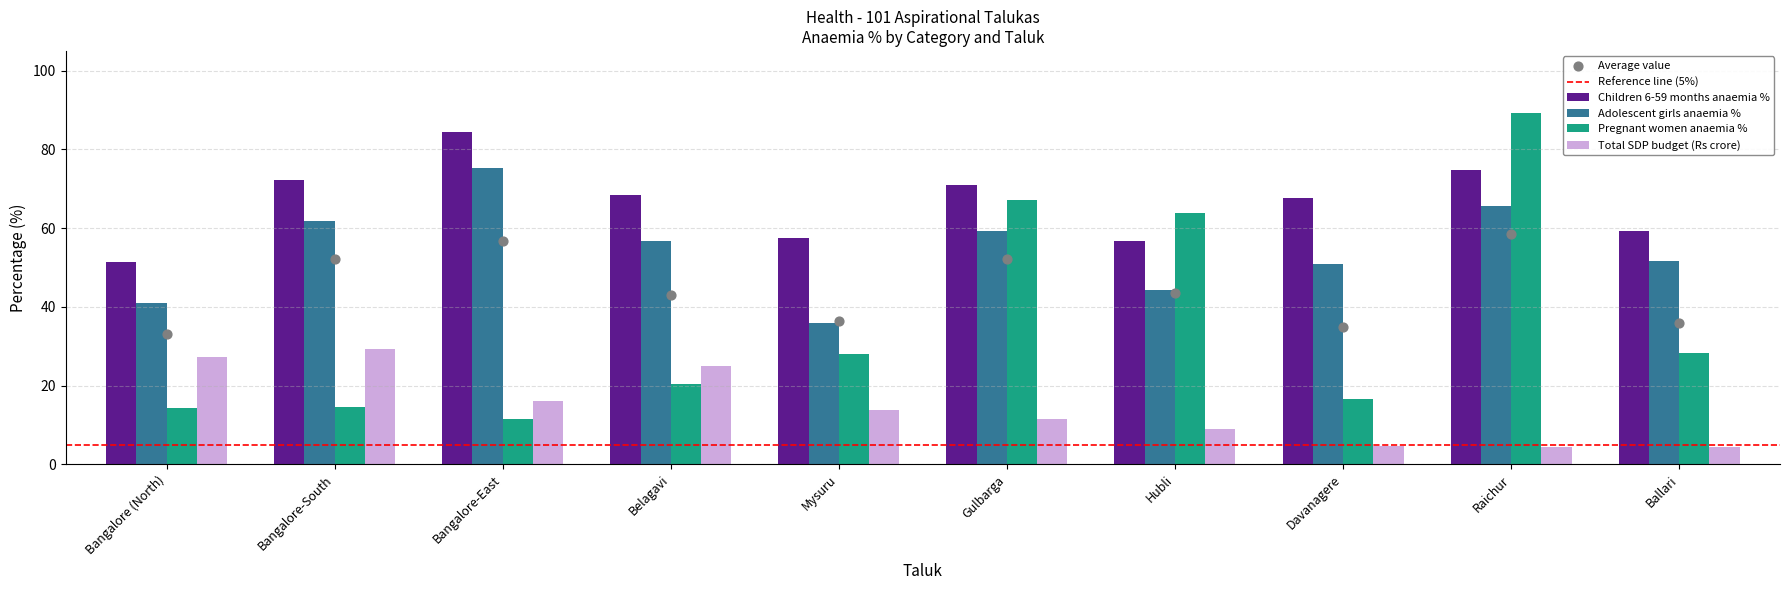

Which series has the largest total across all categories?

Children 6-59 months anaemia %